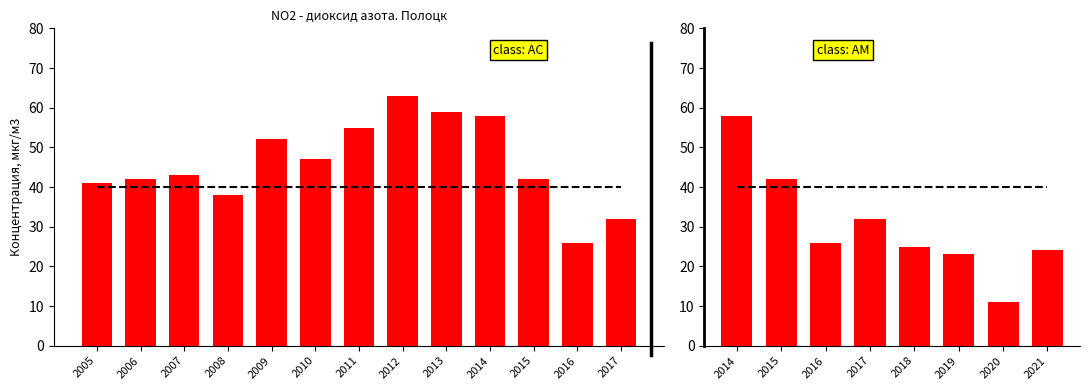

What is the difference between the maximum and minimum values in the Среднегодовая концентрация NO2 series?

52